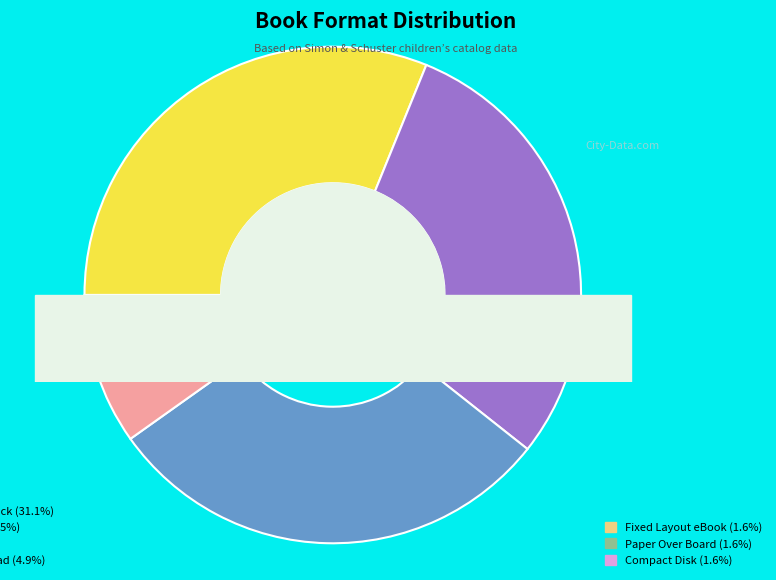

What is the change in value from Trade Paperback to Audio Download?

-16